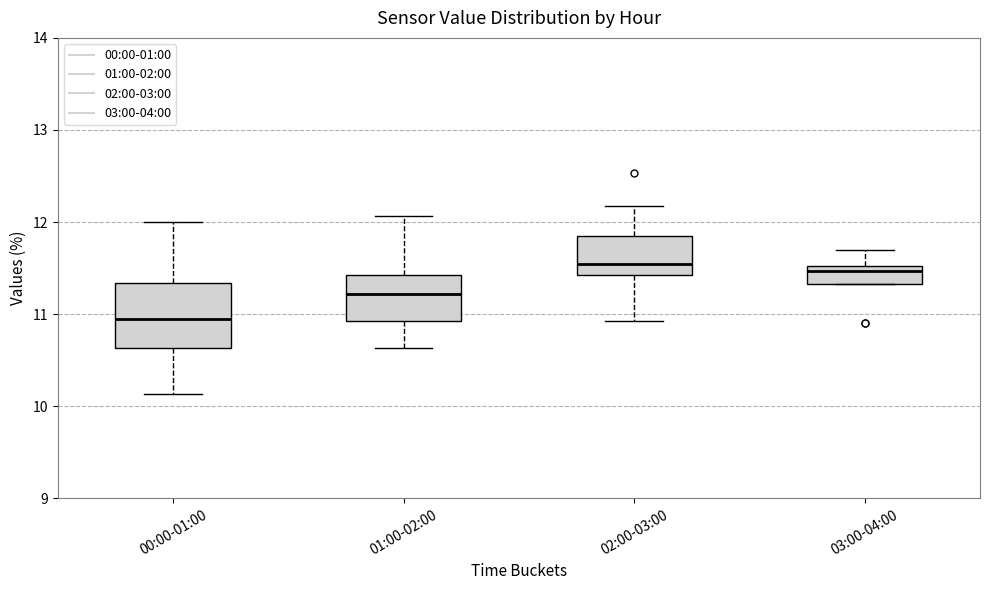

Reading left to right, transcribe this box plot: for each box, give where its median line is, the range the box spans, and where its two whiskers end, as read against the y-axis. The values are not printed on the chart, so give them approximately, as read against the axis.

00:00-01:00: median 11.0, box 10.6 to 11.3, whiskers 10.1 to 12.0
01:00-02:00: median 11.2, box 10.9 to 11.4, whiskers 10.6 to 12.1
02:00-03:00: median 11.6, box 11.4 to 11.8, whiskers 10.9 to 12.2
03:00-04:00: median 11.5 (just below the box's upper edge), box 11.3 to 11.5, whiskers 11.3 to 11.7